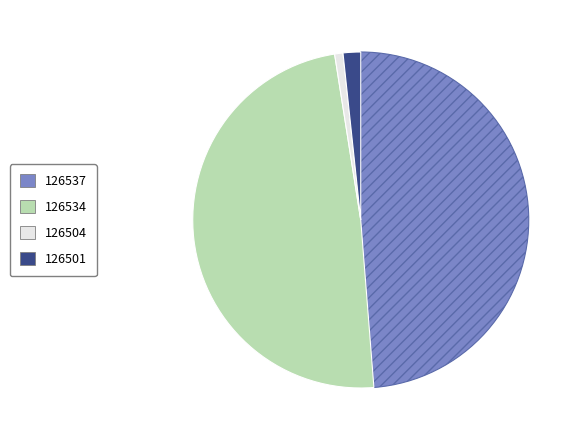

Is there any slice that represents more than half of the pie?

No